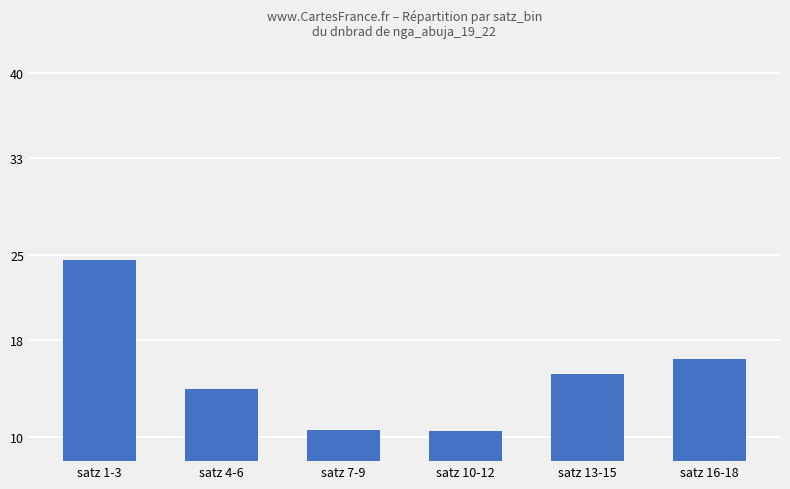

The value at satz 1-3 is 24.6. True or false?

True